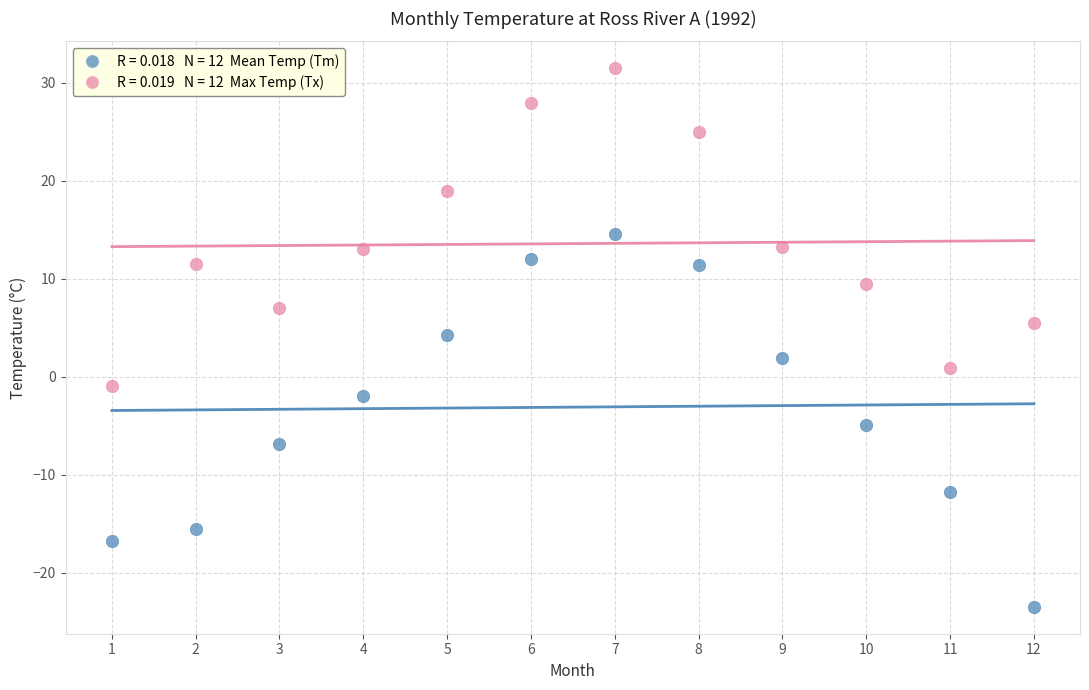

Across all data points, what is the range of Y values (max minus min)?

55.0